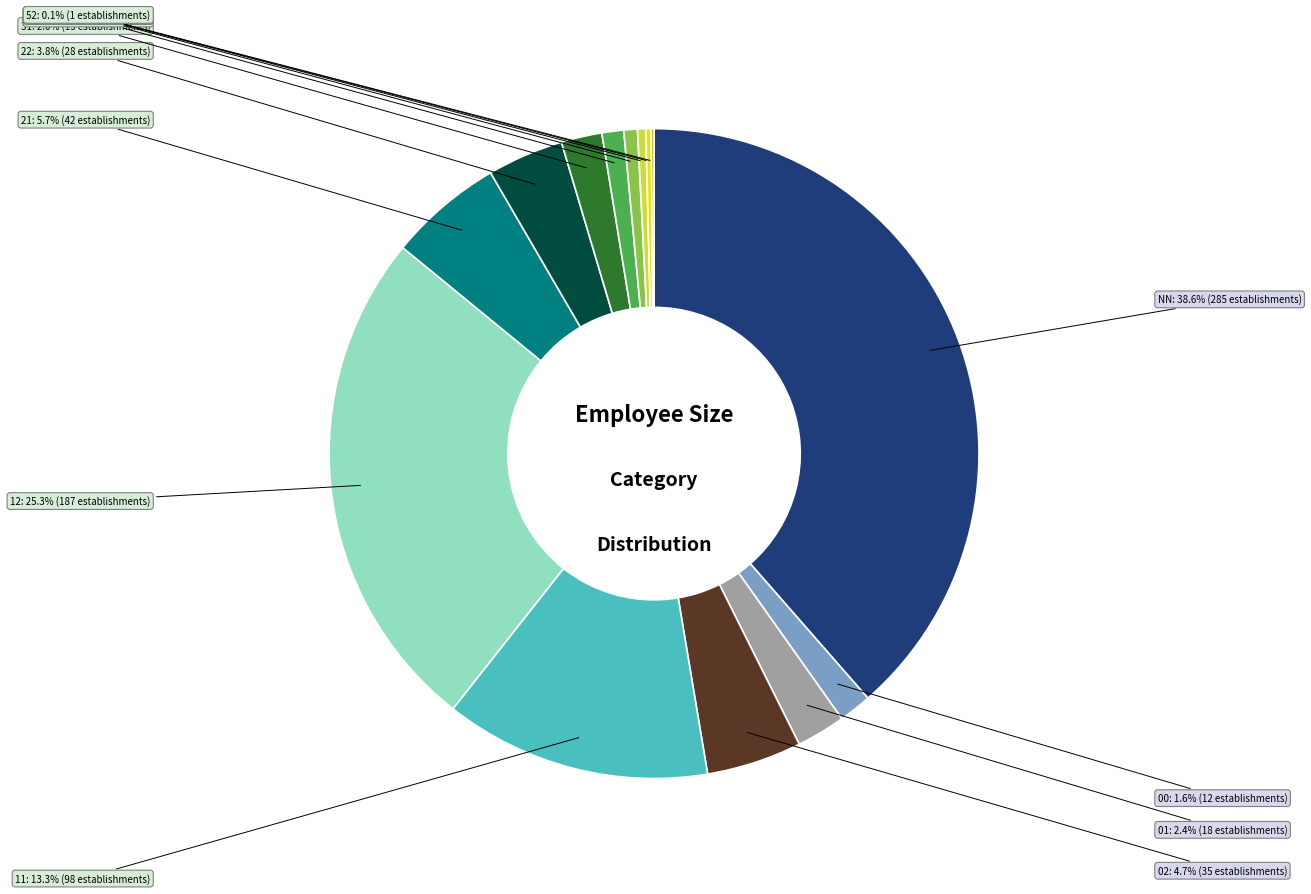

Is there a majority slice in this chart?

No